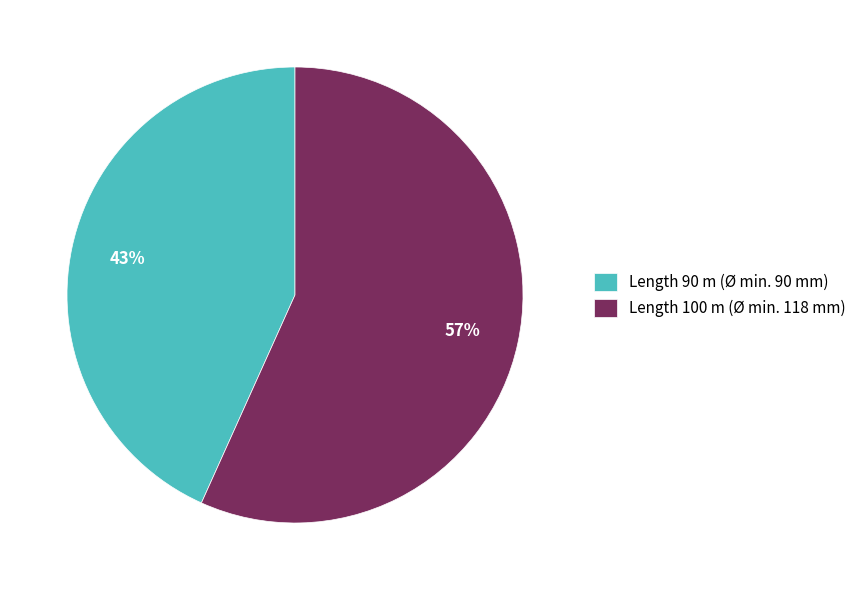

Which category accounts for the majority?

Length 100 m (Ø min. 118 mm)